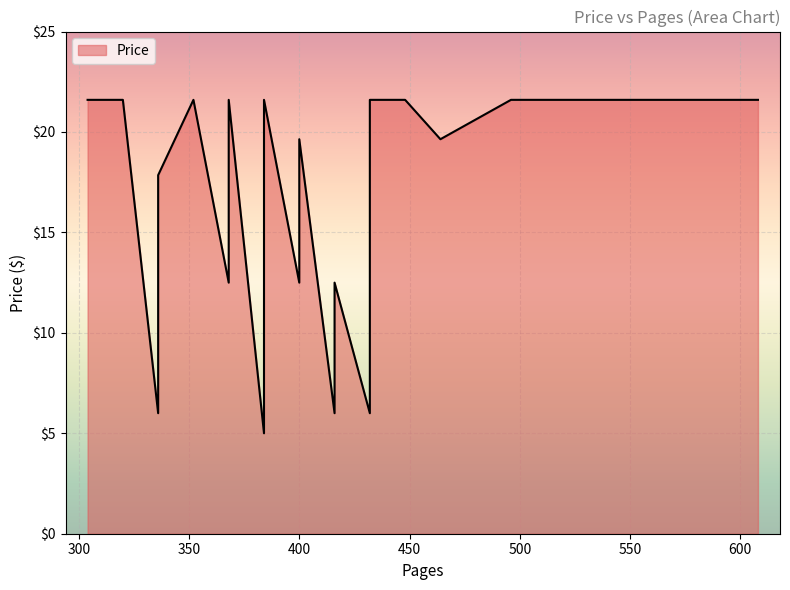

Between 368 and 432, which is larger?

368